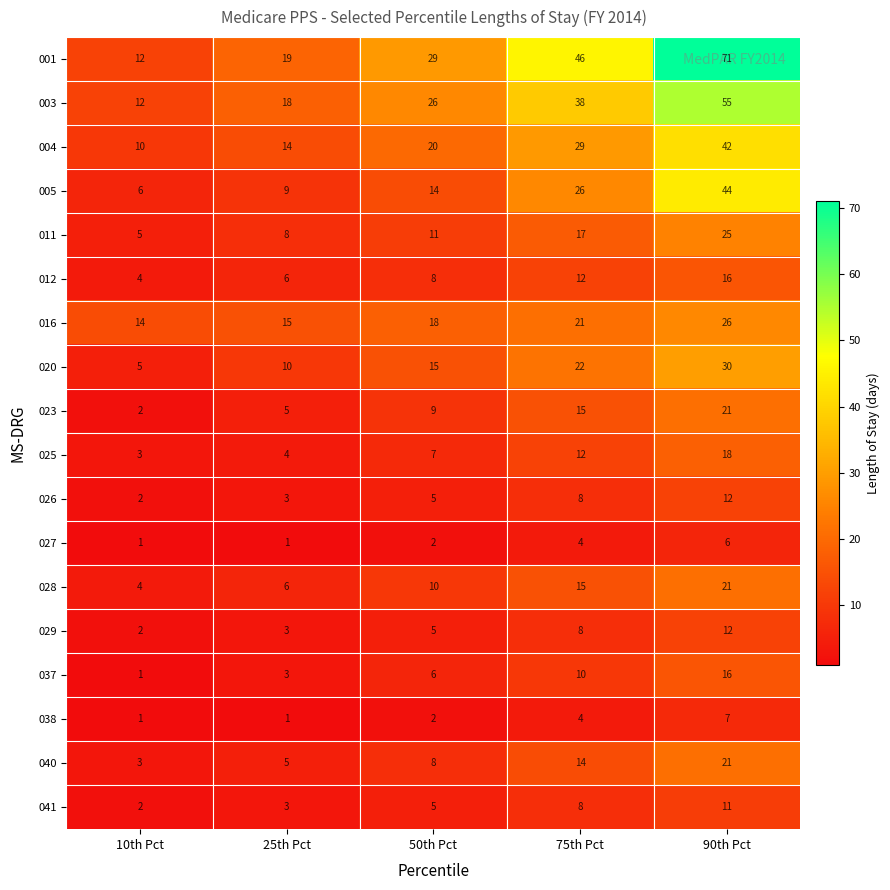

At which label is 037 closest to 8?

50th Pct